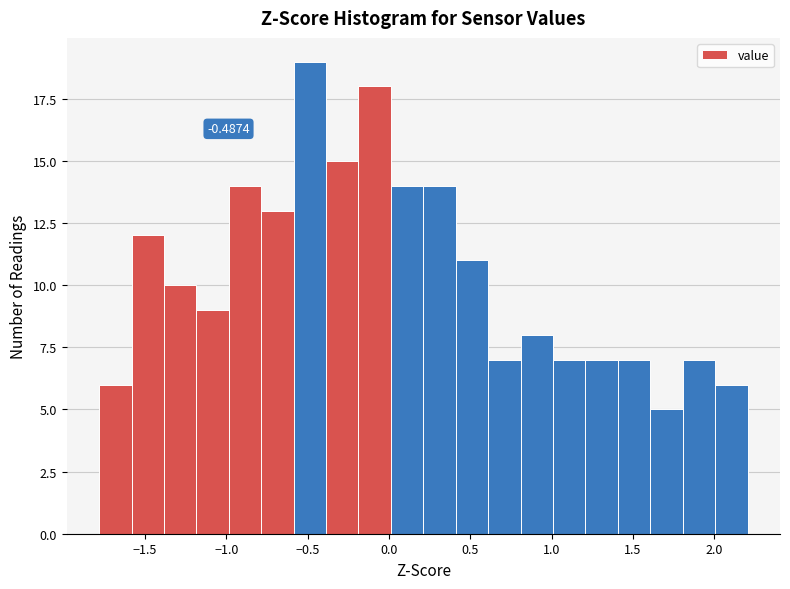

Around what value on the x-axis is the tallest bar? Give the approximate position of its centre, as read against the axis.

-0.50